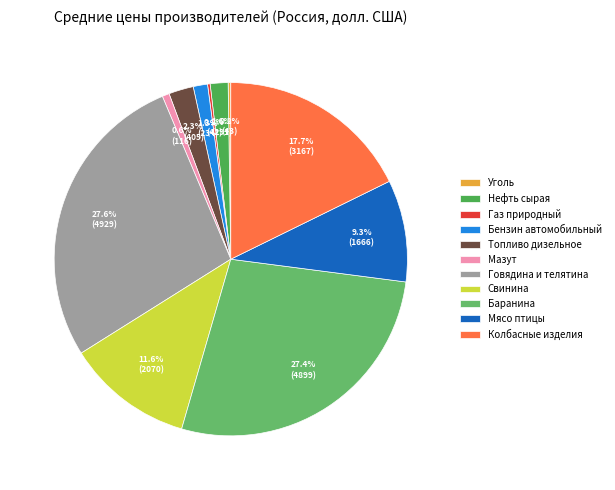

What percentage is NOT represented by Бензин автомобильный?

98.7%